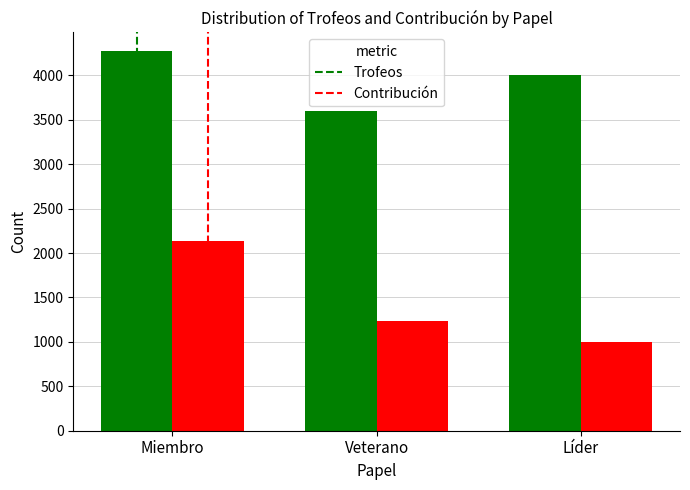

What is the label of the 1st bar from the right?

Líder